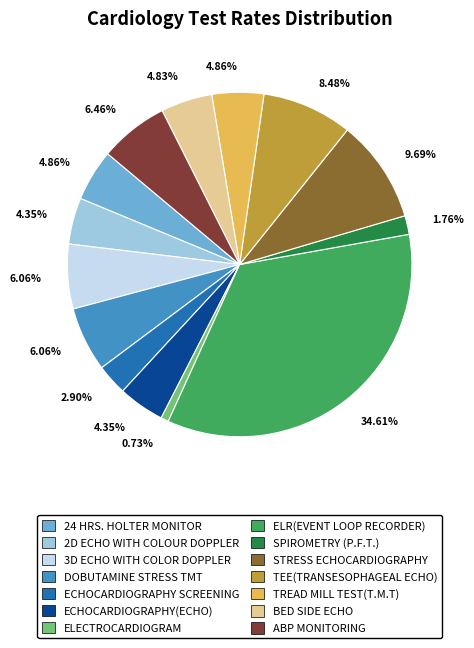

Between TEE(TRANSESOPHAGEAL ECHO) and ELR(EVENT LOOP RECORDER), which is larger?

ELR(EVENT LOOP RECORDER)